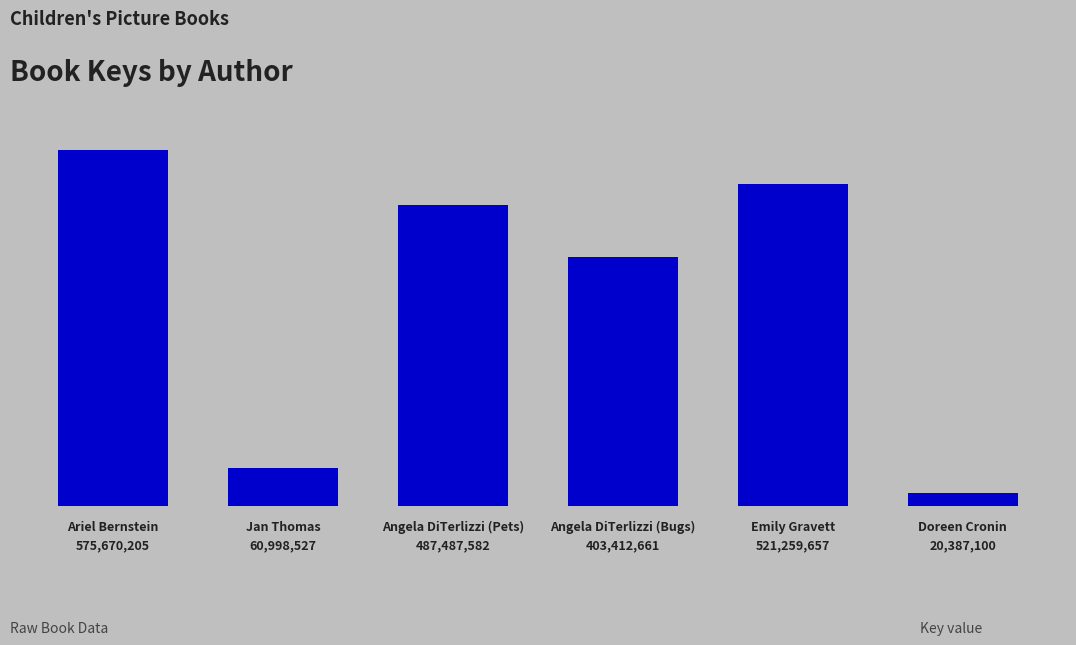

What is the maximum value shown in the chart?

575670205